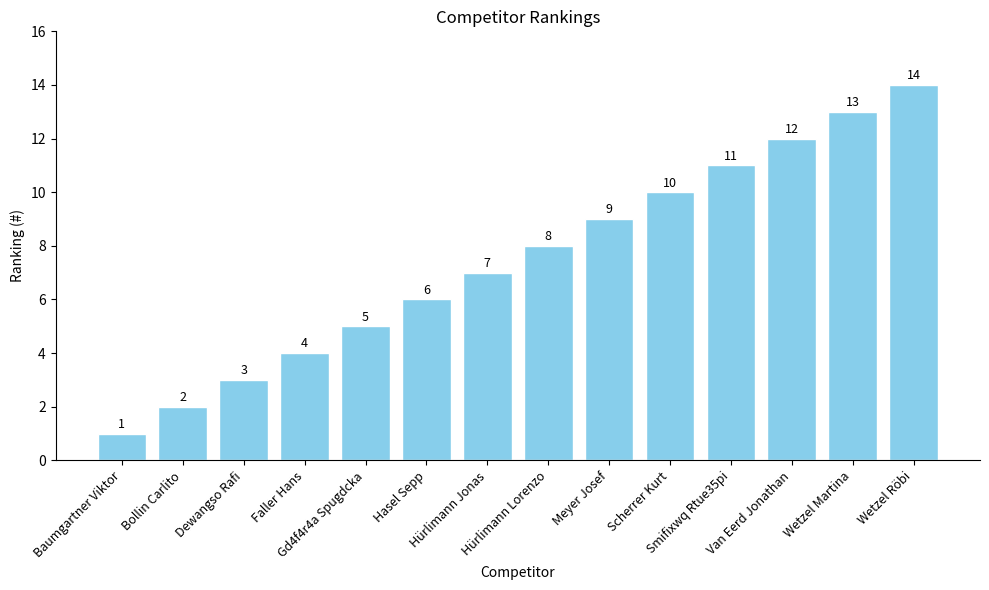

Are the bars grouped side by side (vs. stacked)?

No